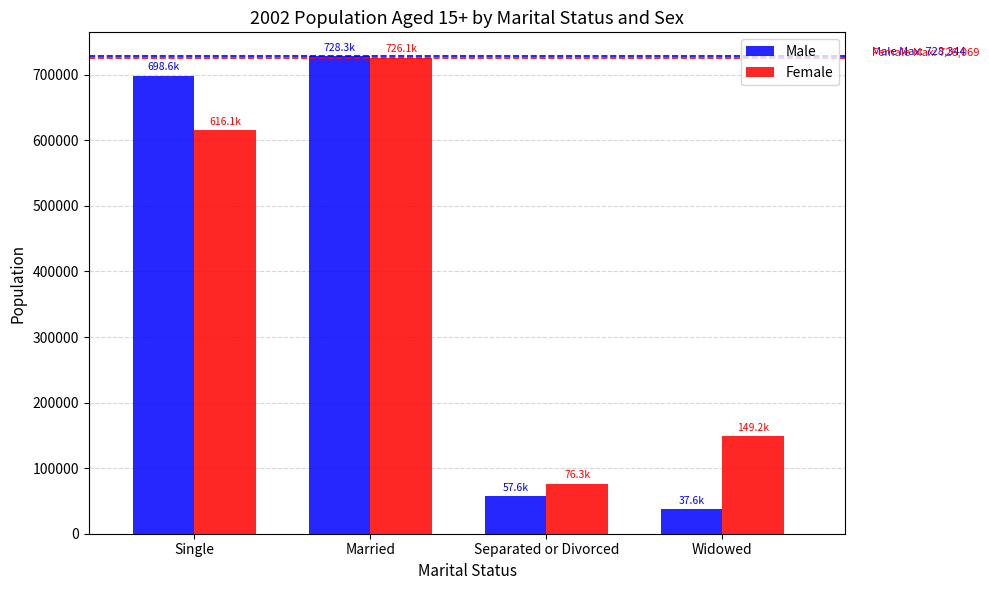

Rank the series at Widowed from highest to lowest value.

Female, Male